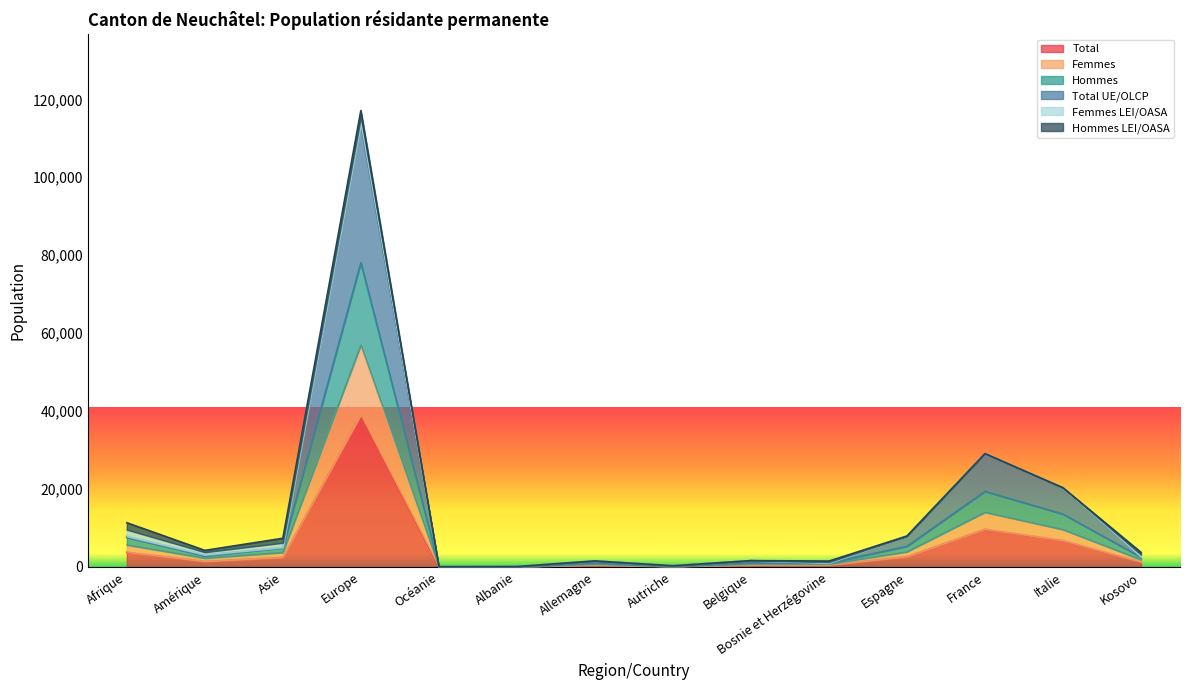

What is the sum of all Hommes values?

200257